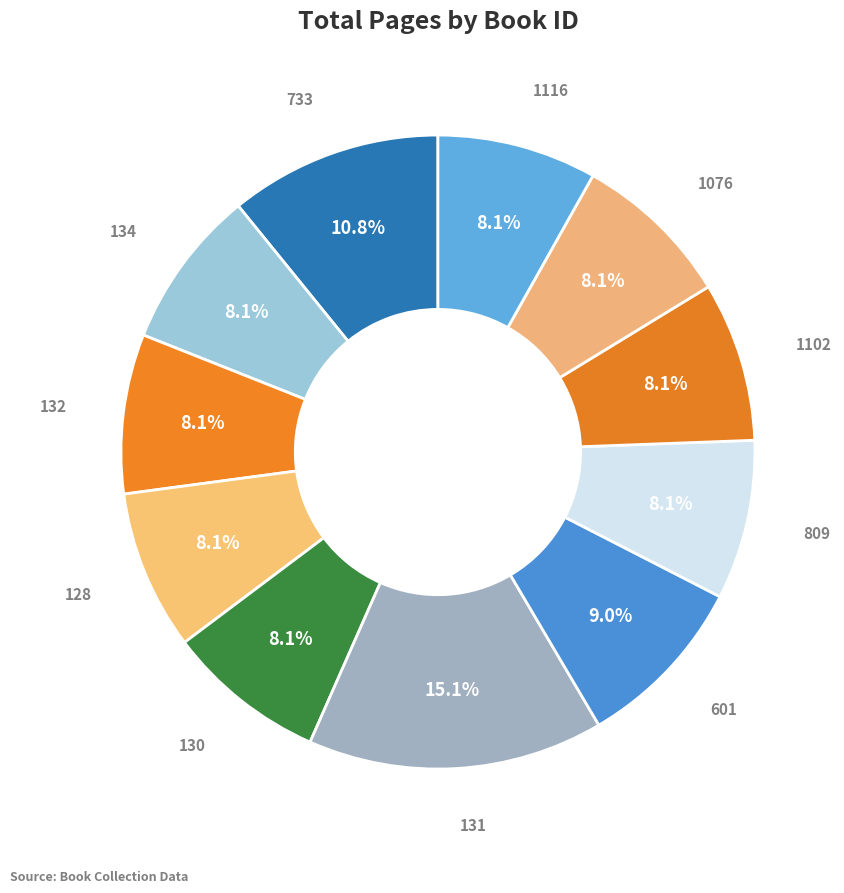

Which category has the biggest portion of the pie?

131